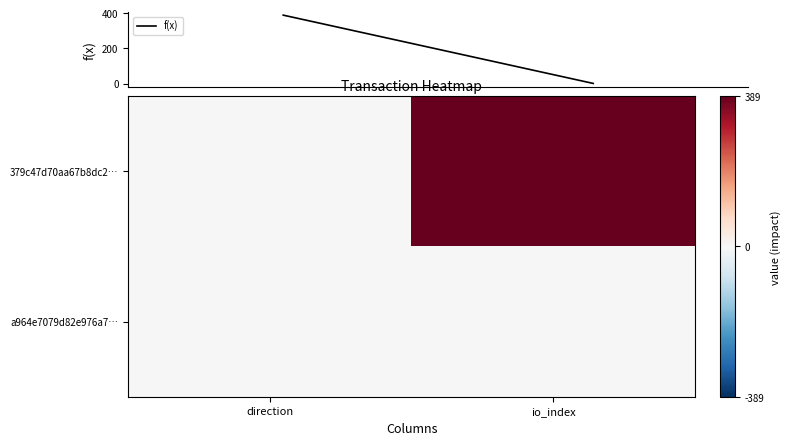

Which category has the lowest value across all series?

direction